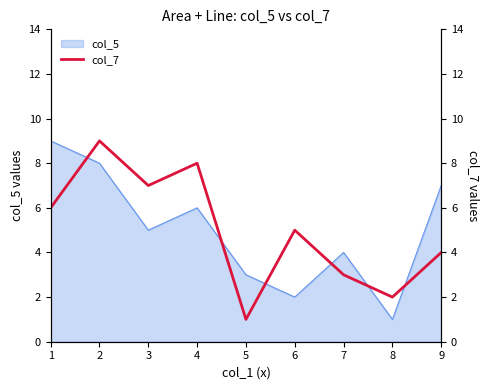

Is it true that the value at 5 is 1?

False